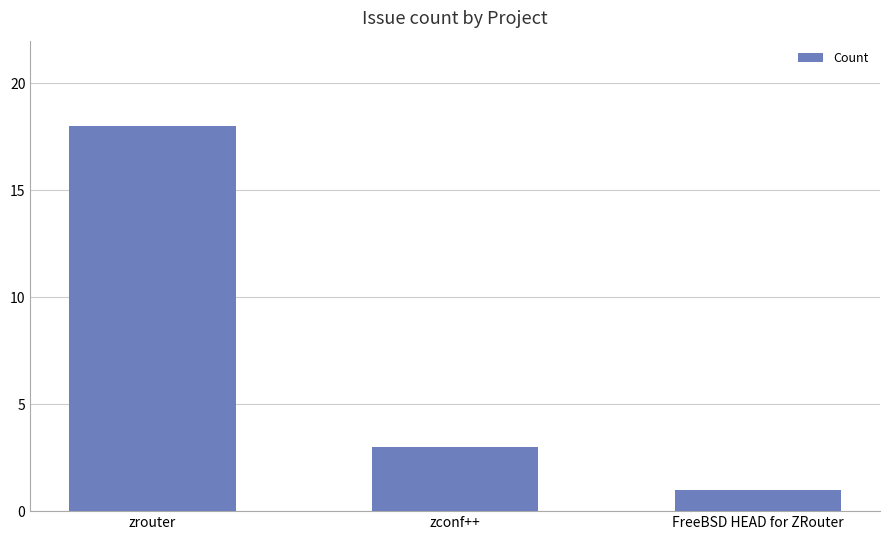

Rank the categories by value from highest to lowest.

zrouter, zconf++, FreeBSD HEAD for ZRouter